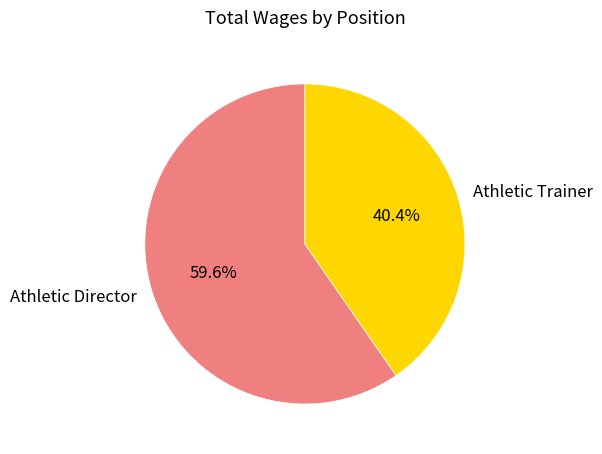

How many slices are in this pie chart?

2